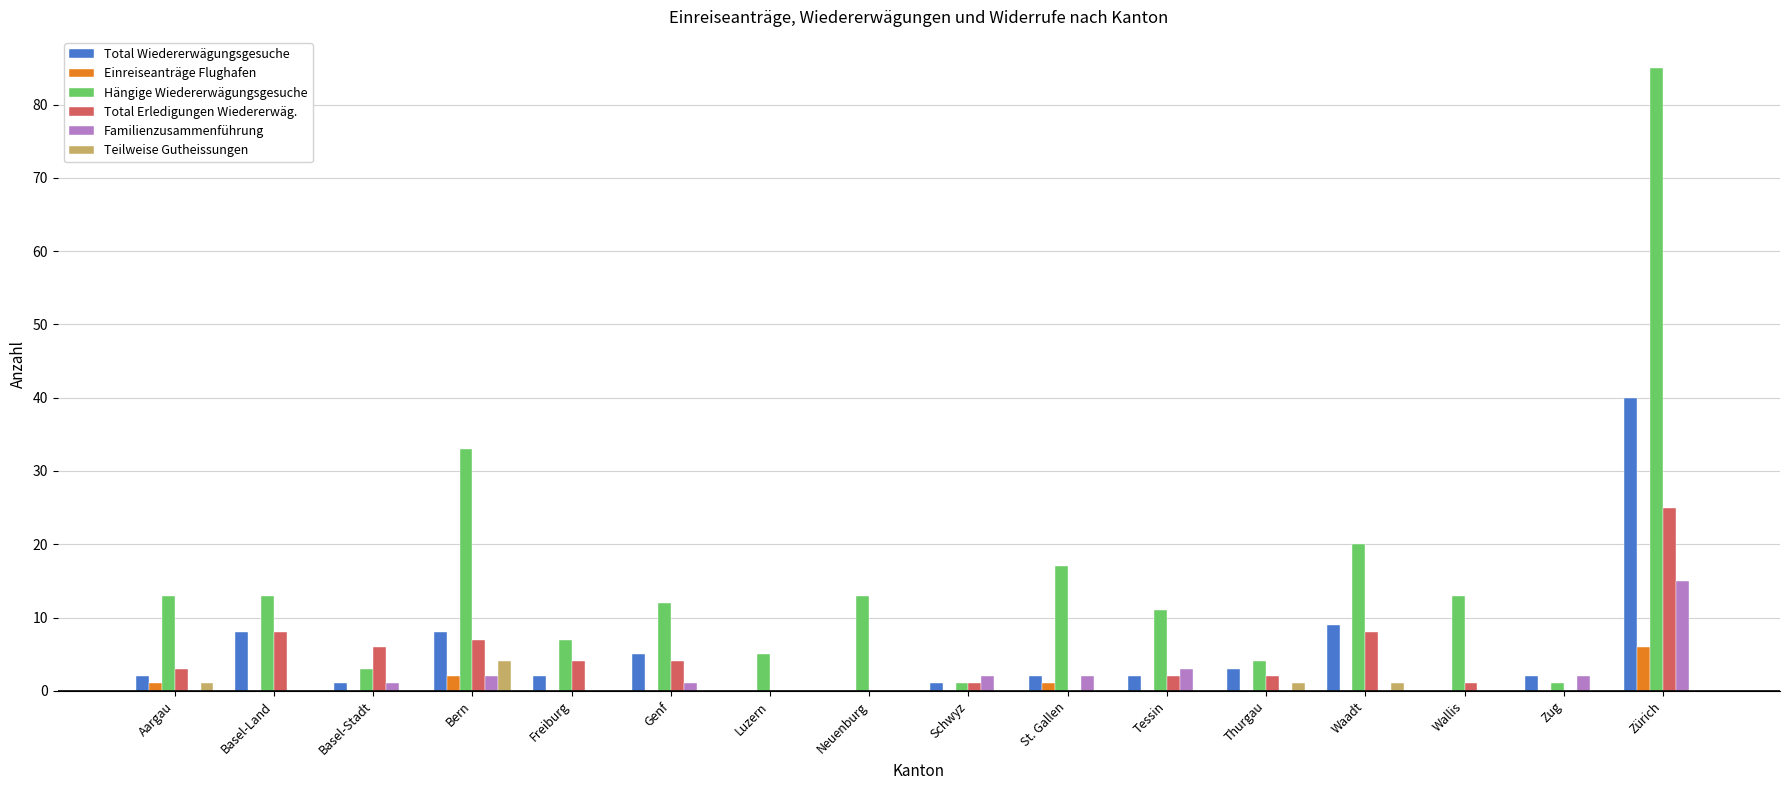

Are the bars grouped side by side (vs. stacked)?

Yes